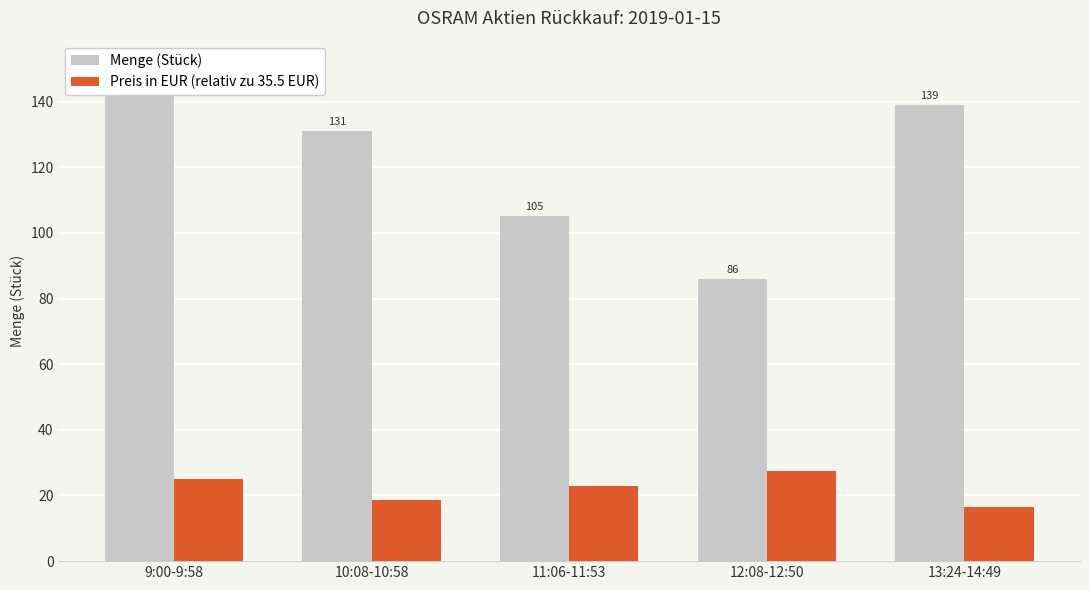

List the series in order of their peak value, highest first.

Menge (Stück), Preis in EUR (relativ zu 35.5 EUR)